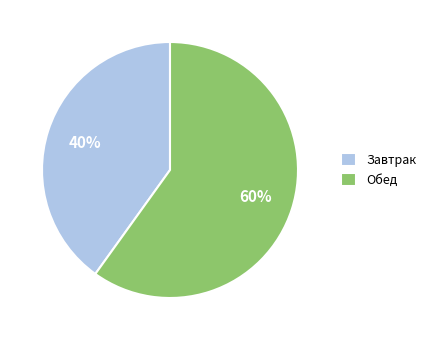

What is the ratio of the value at Завтрак to the value at Обед?

0.7